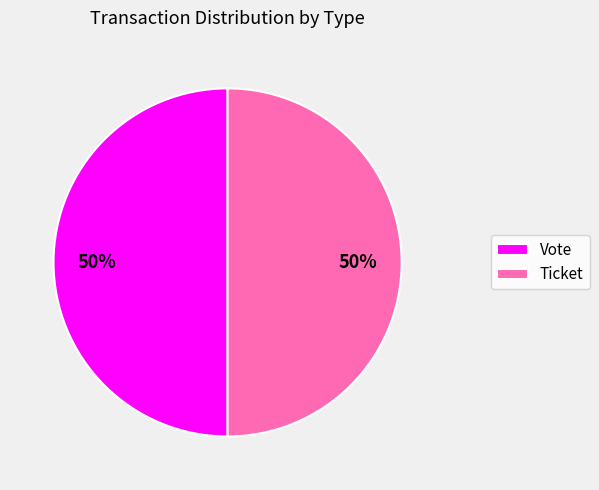

Count the number of slices in the pie.

2